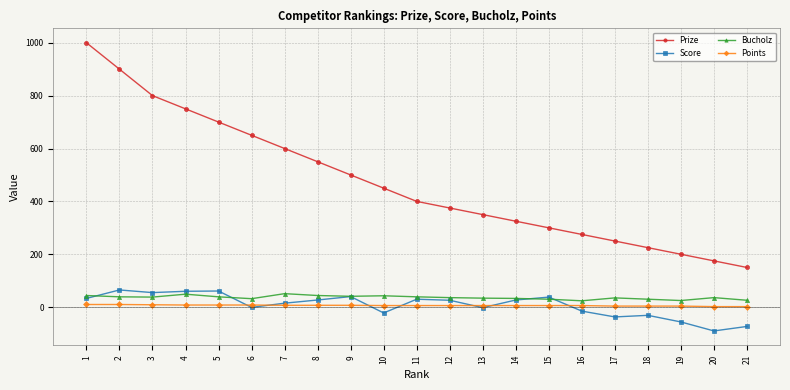

True or false: Prize has more than 0 points higher than both neighbors.

False